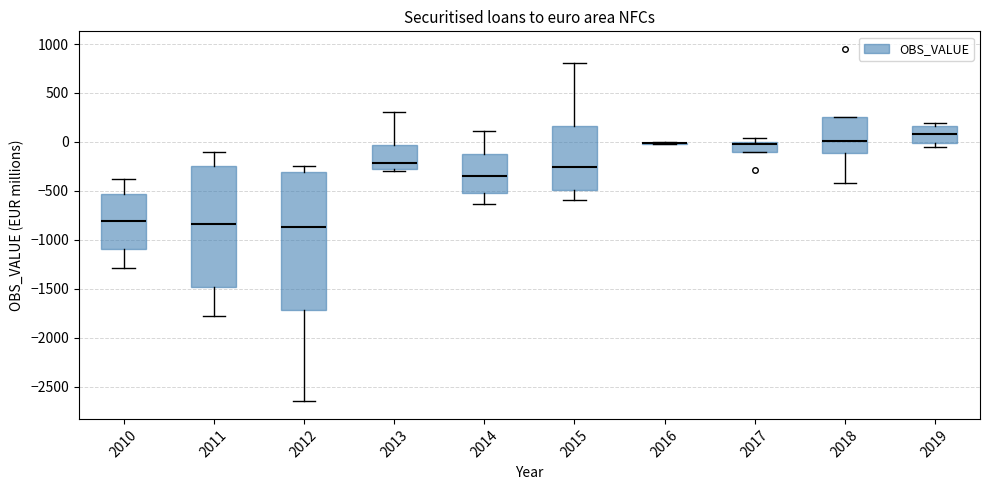

Reading left to right, read every box against the y-axis: the position of its median line, the range the box covers, and the ends of its whiskers. The values are not printed on the chart, so give them approximately, as read against the axis.

2010: median -800, box -1100 to -550, whiskers -1300 to -400
2011: median -850, box -1500 to -250, whiskers -1800 to -100
2012: median -850, box -1700 to -300, whiskers -2650 to -250
2013: median -200, box -300 to -50, whiskers -300 to 300
2014: median -350, box -500 to -150, whiskers -650 to 100
2015: median -250, box -500 to 150, whiskers -600 to 800
2016: box collapsed to a line at 0, whiskers 0 to 0
2017: median -50, box -100 to 0, whiskers -100 to 50
2018: median 0, box -100 to 250, whiskers -400 to 250
2019: median 100, box 0 to 150, whiskers -50 to 200